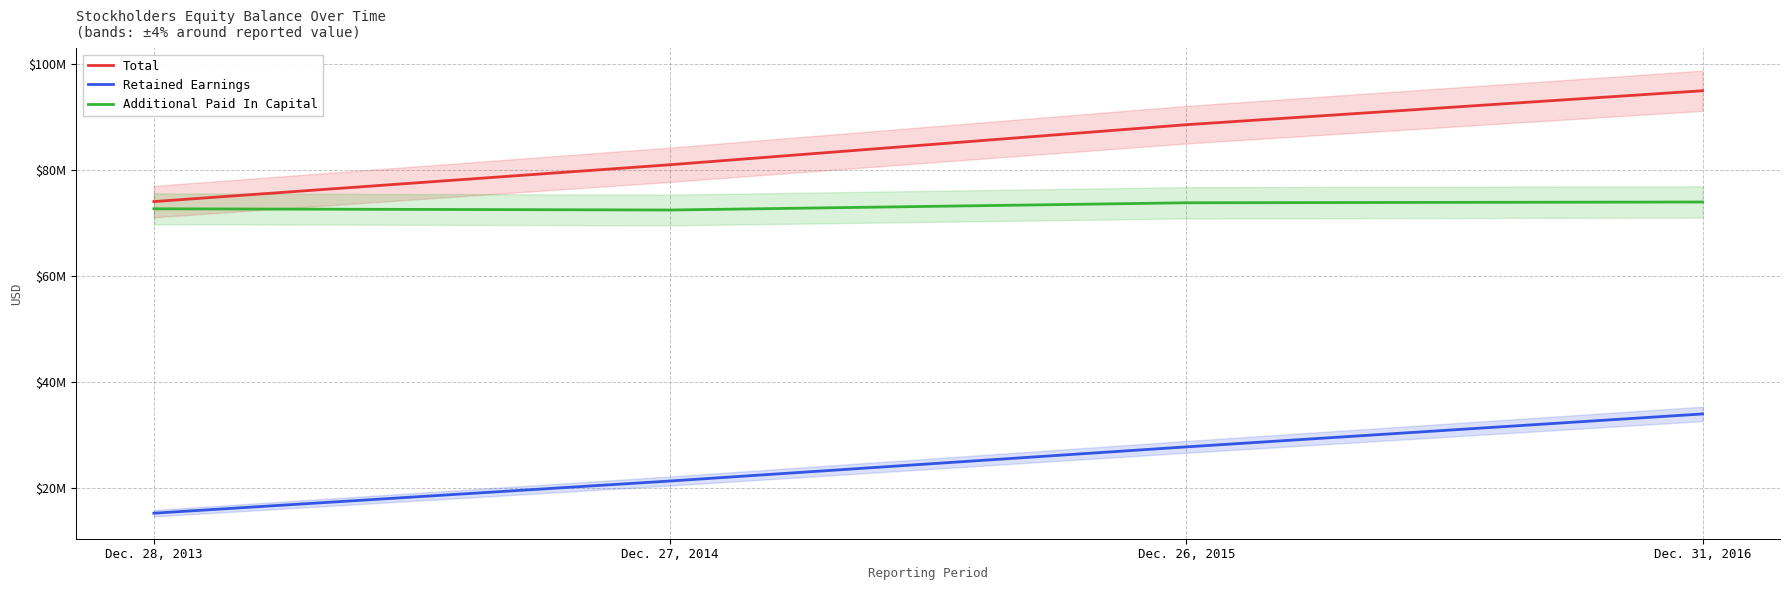

Reading left to right, extract all data points from this chart.

Total: Dec. 28, 2013=74080167	Dec. 27, 2014=81032405	Dec. 26, 2015=88588429	Dec. 31, 2016=95000000
Retained Earnings: Dec. 28, 2013=15268209	Dec. 27, 2014=21343935	Dec. 26, 2015=27783871	Dec. 31, 2016=34000000
Additional Paid In Capital: Dec. 28, 2013=72719592	Dec. 27, 2014=72488101	Dec. 26, 2015=73852165	Dec. 31, 2016=74000000